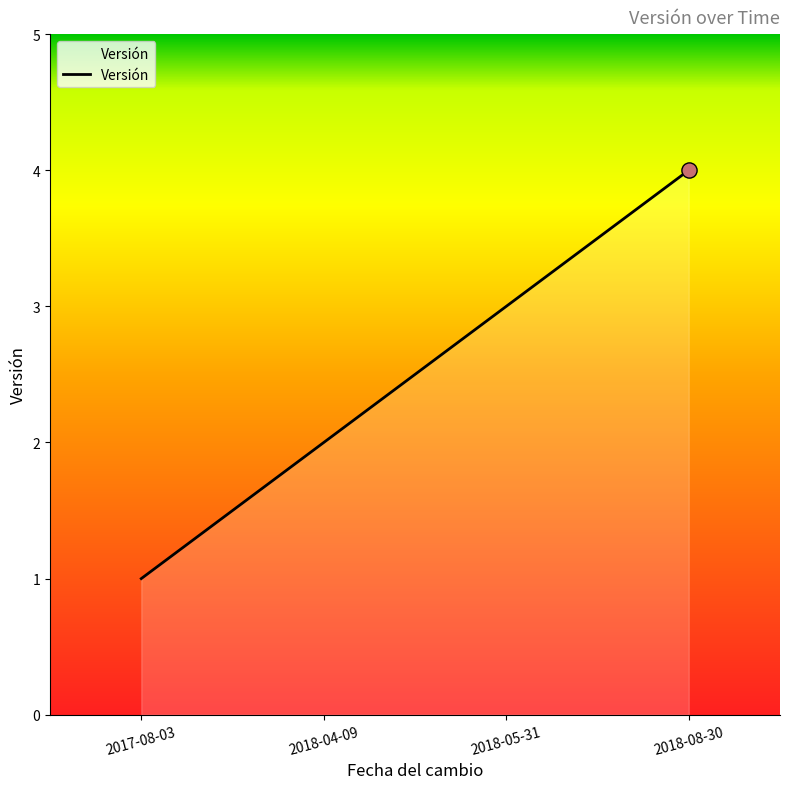

Approximately how many times larger is the value at 2018-08-30 compared to 2017-08-03?

4.0